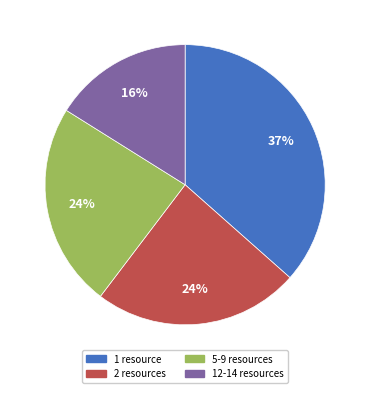

Is there any slice that represents more than half of the pie?

No